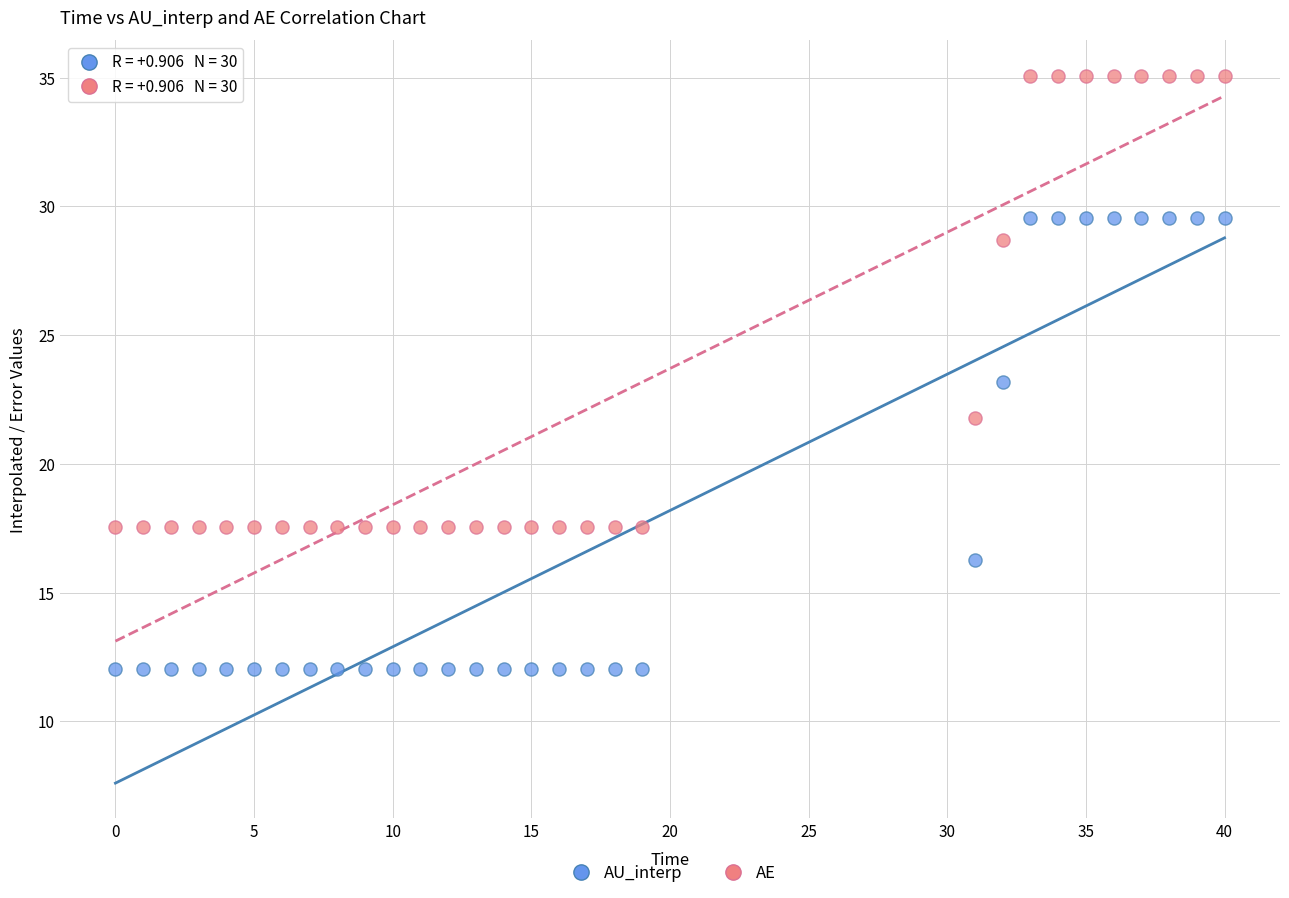

Across all data points, what is the range of X values (max minus min)?

40.0